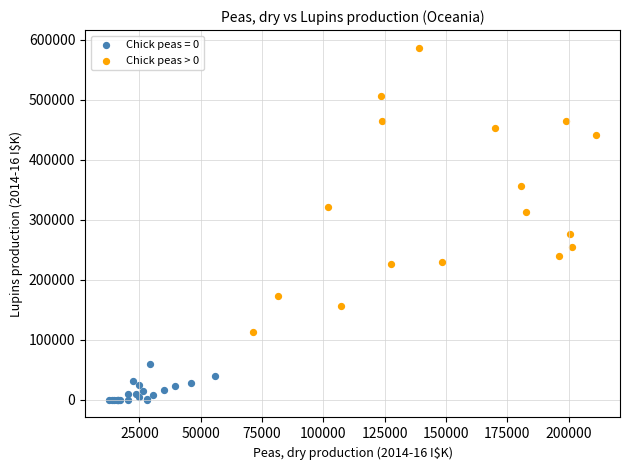

Which series has the widest spread of Y values?

Chick peas > 0